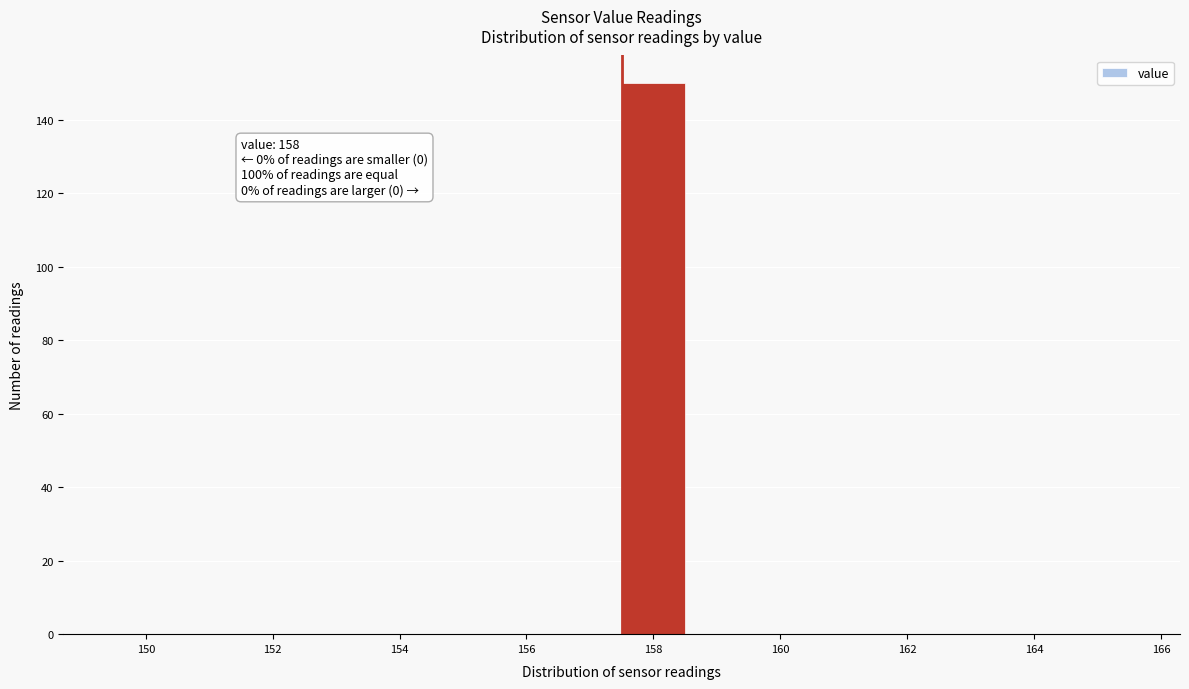

Over which range of the x-axis is the bar tallest?

157.5 to 158.5